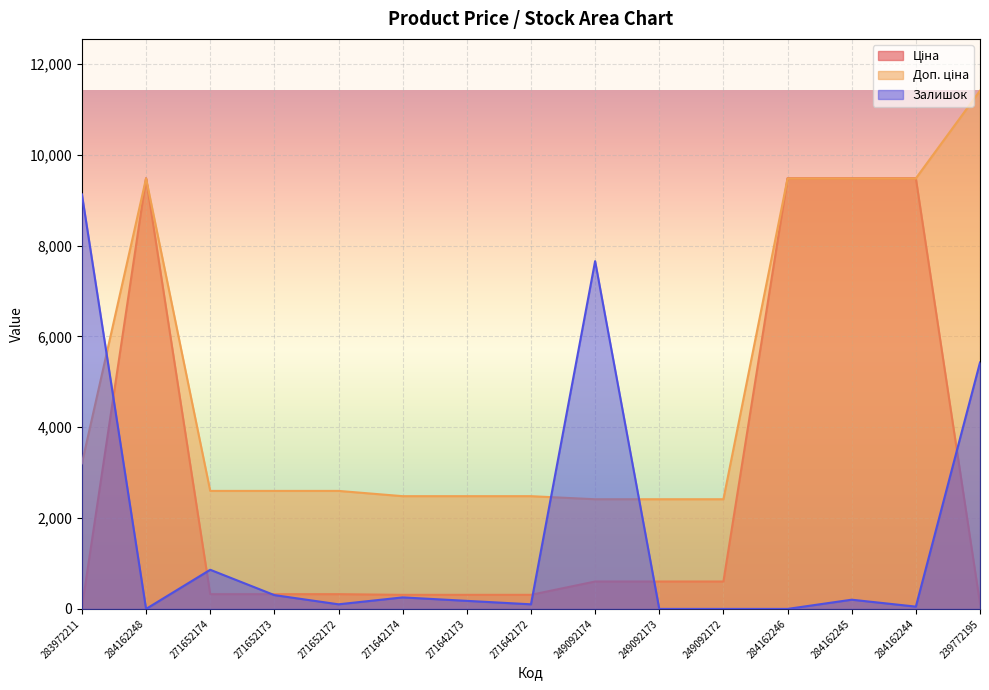

What is the greatest value displayed?

11410.0